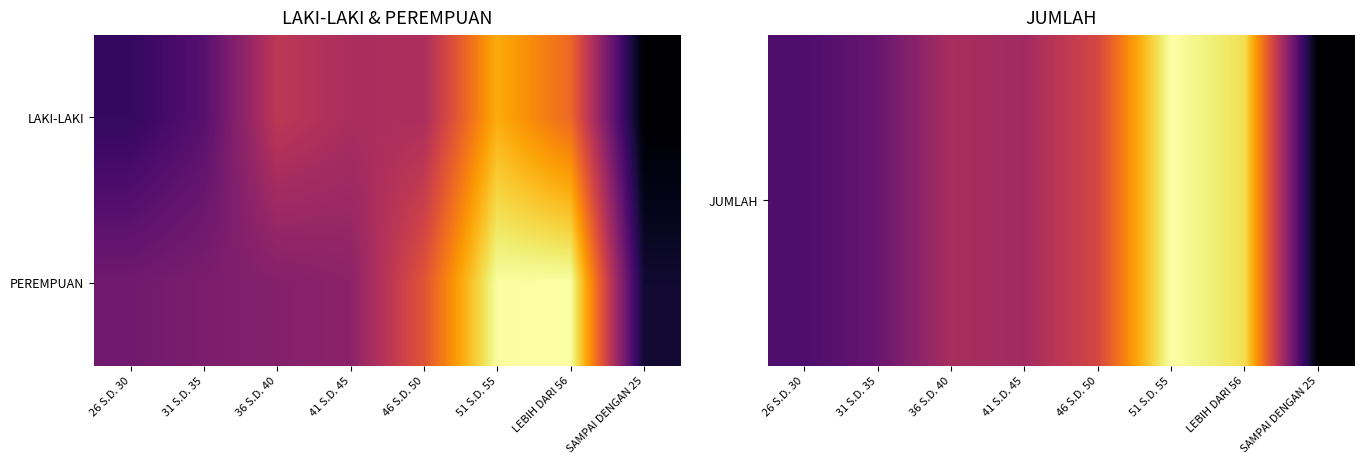

Which has a higher value, 31 S.D. 35 or 41 S.D. 45?

41 S.D. 45